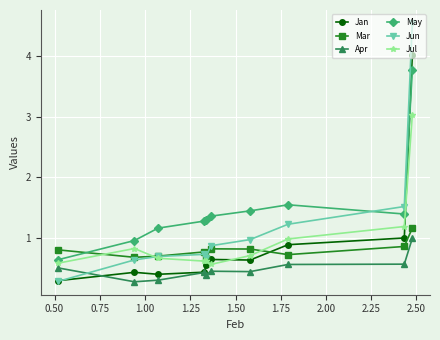

What is the lowest value of the Jun series?

0.3